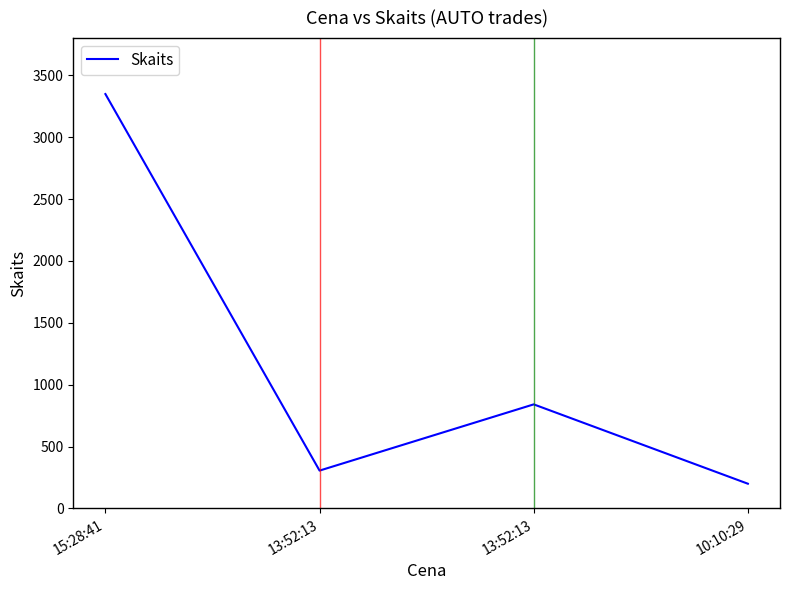

Does the chart display data point markers on the line(s)?

No